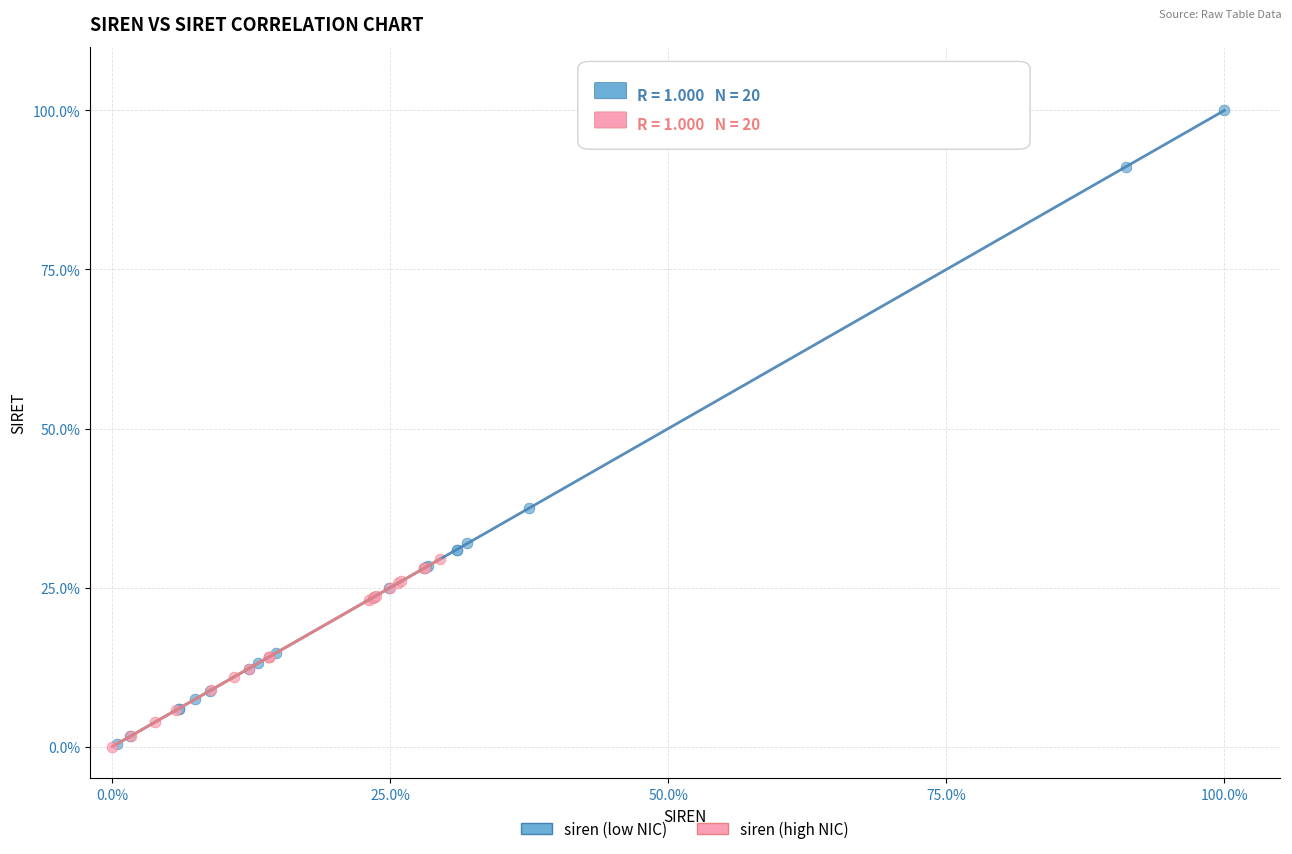

Which series contains the highest Y value?

siren (low NIC)